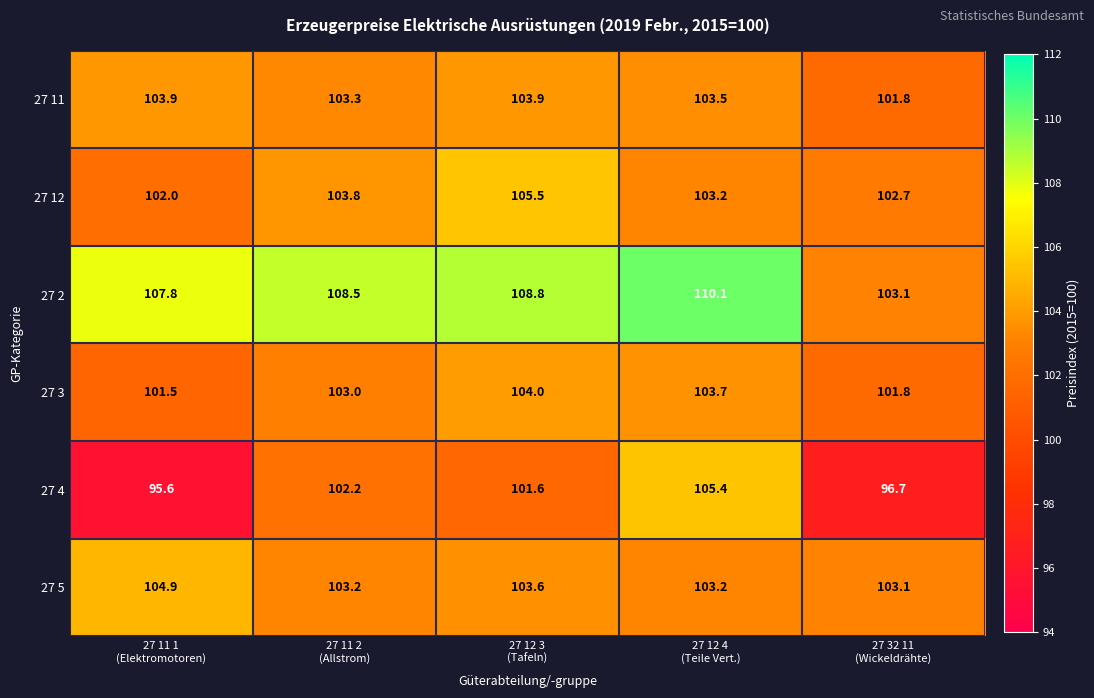

Which series has the largest range (max minus min)?

27 4